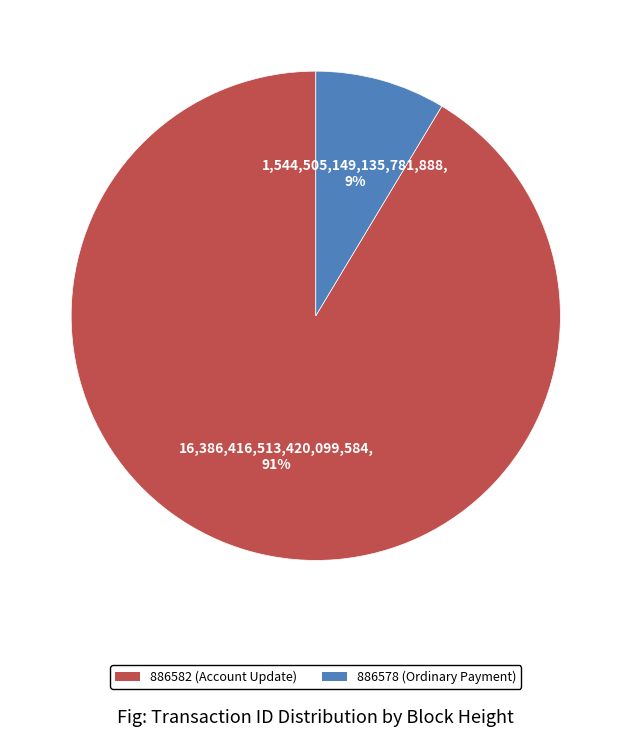

Which has a higher value, 886582 (Account Update) or 886578 (Ordinary Payment)?

886582 (Account Update)